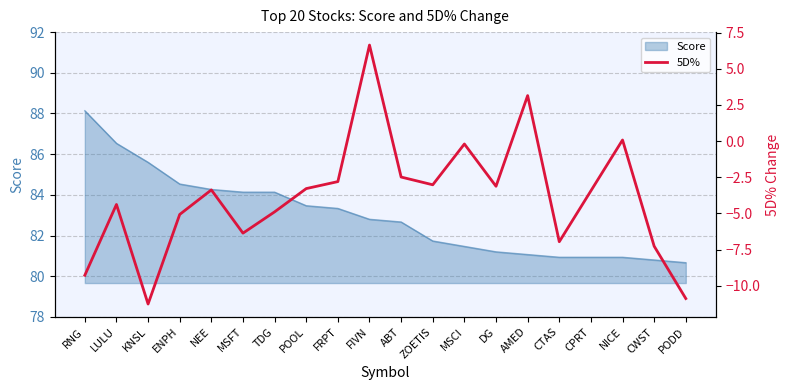

At which label does Score reach its peak?

RNG